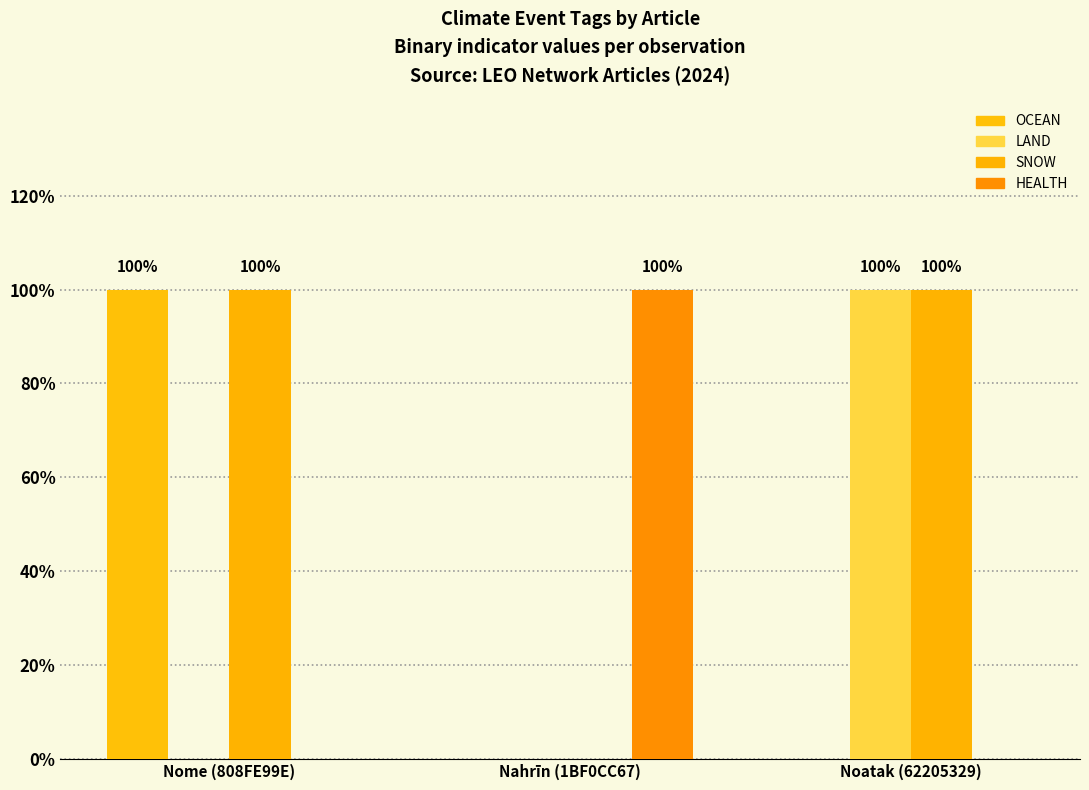

How many HEALTH values are between 0 and 1?

3